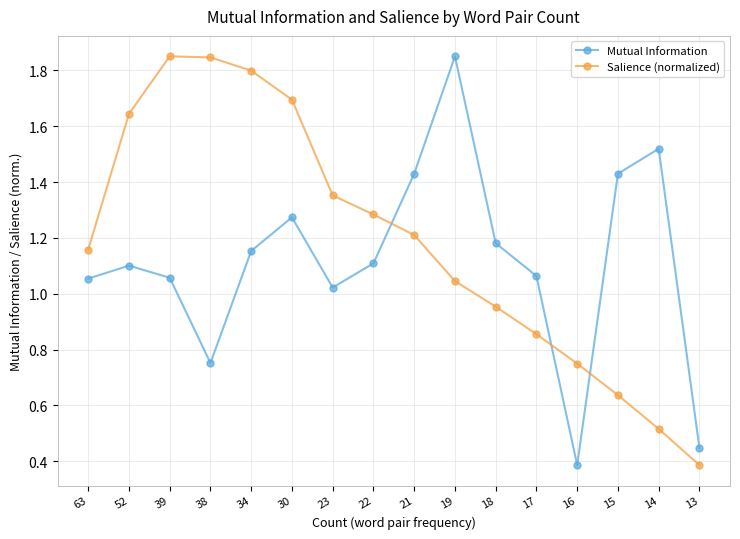

True or false: Salience (normalized) has a value of 1.5 at 19.

False